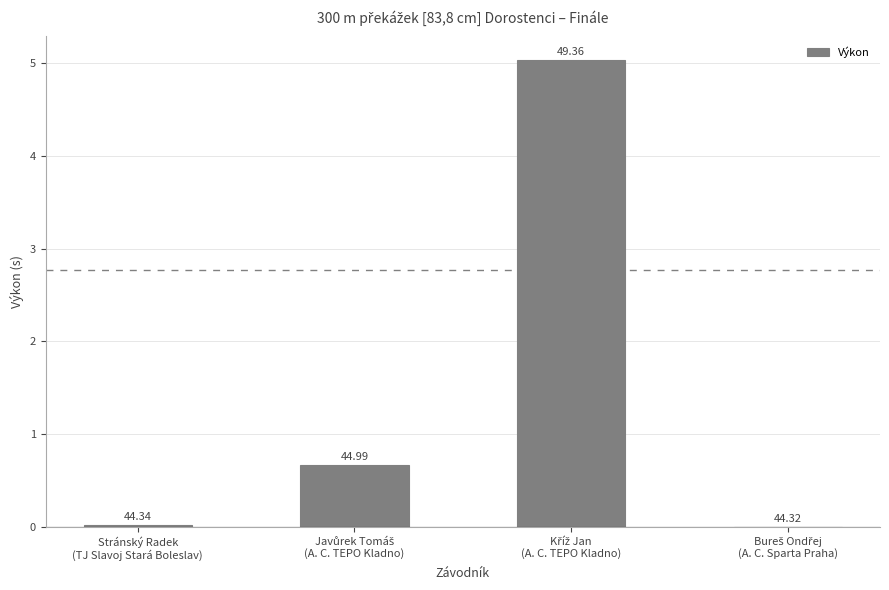

How many bars are there in total?

4